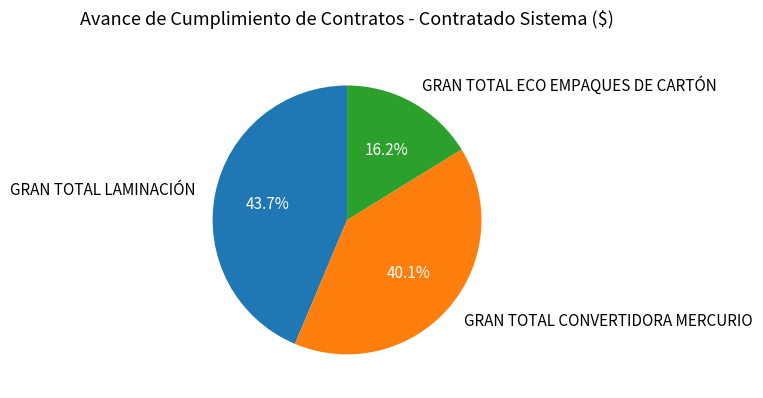

What percentage is NOT represented by GRAN TOTAL CONVERTIDORA MERCURIO?

59.9%